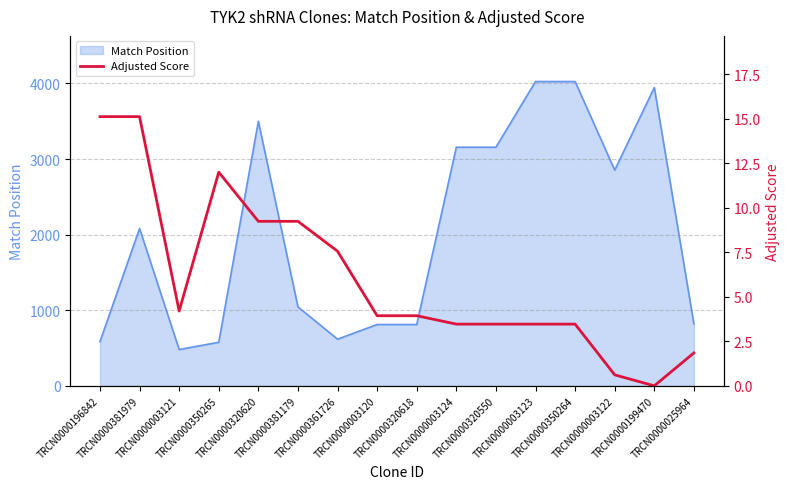

How many interior local peaks (higher than both neighbors) does the data have?

1